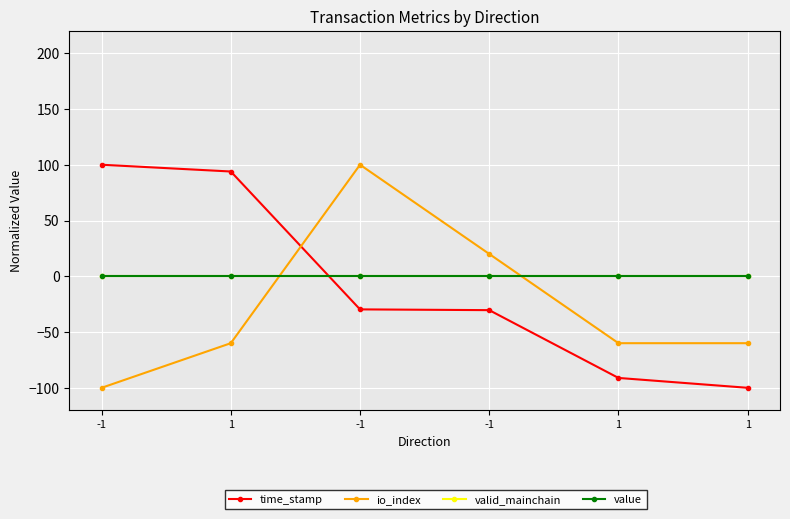

At which category is the sum across all series the highest?

-1